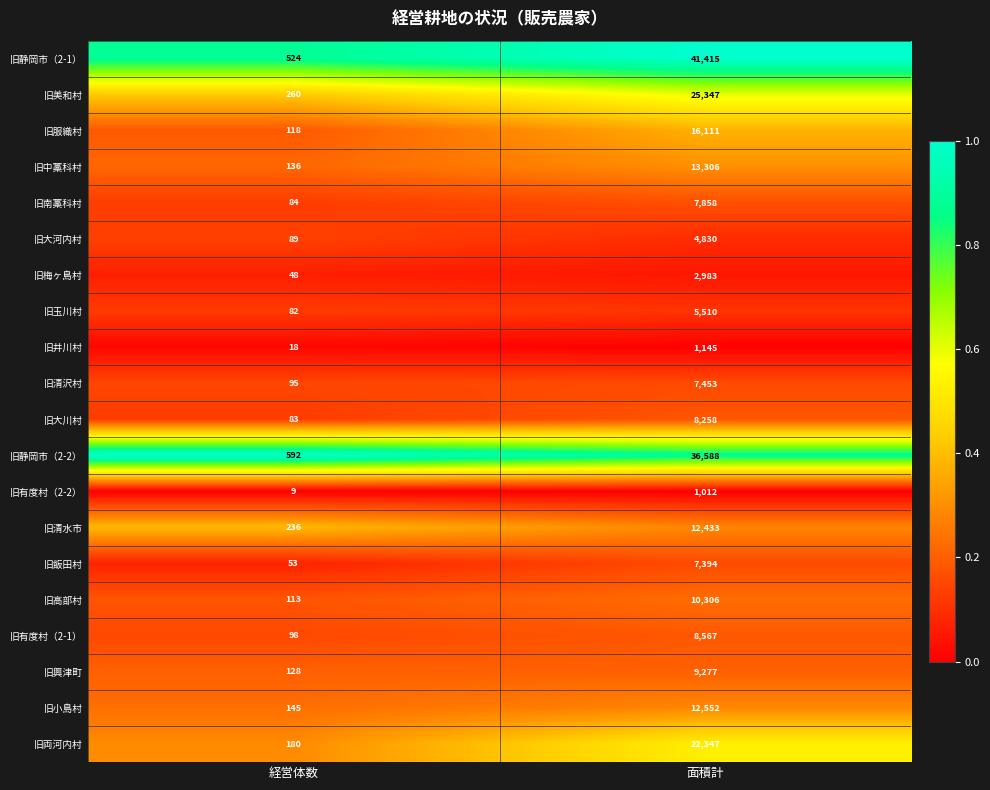

At which category is the sum across all series the highest?

面積計